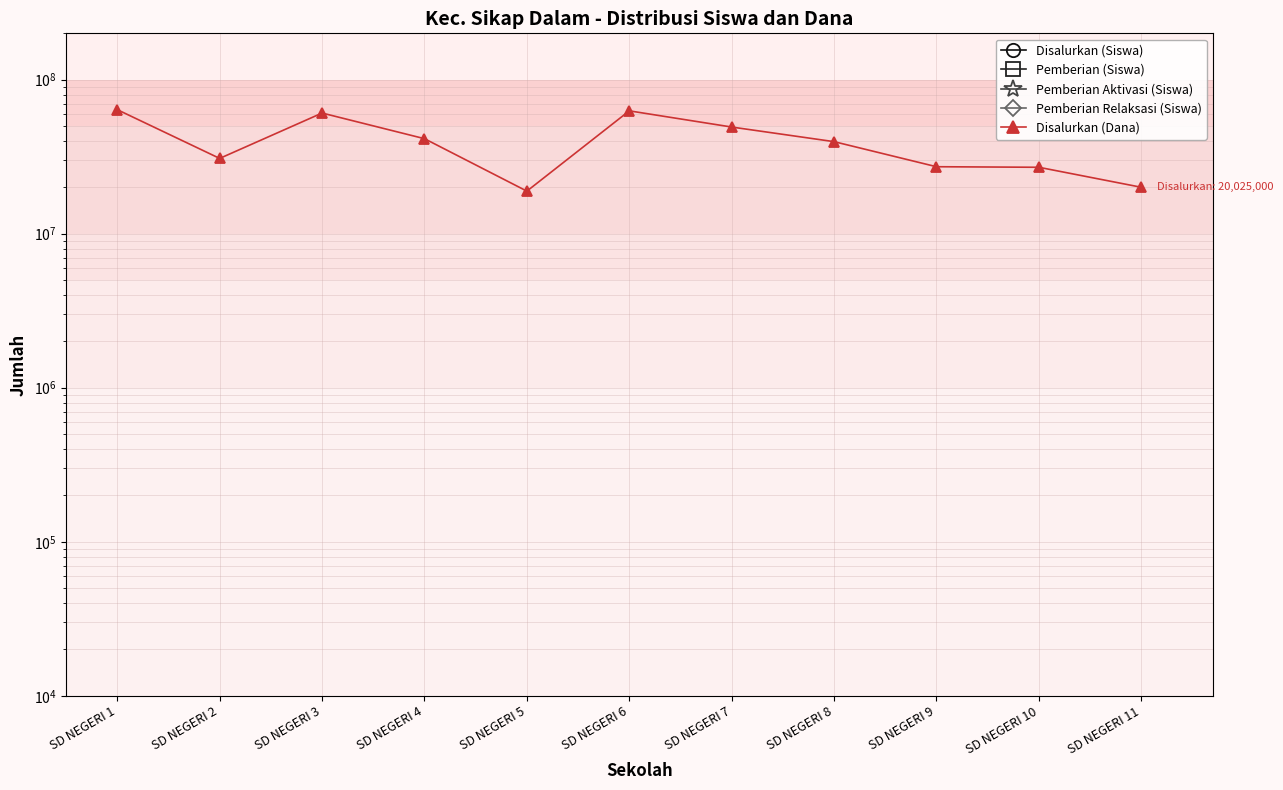

What is the spread (max minus min) of values at SD NEGERI 6?

62774998